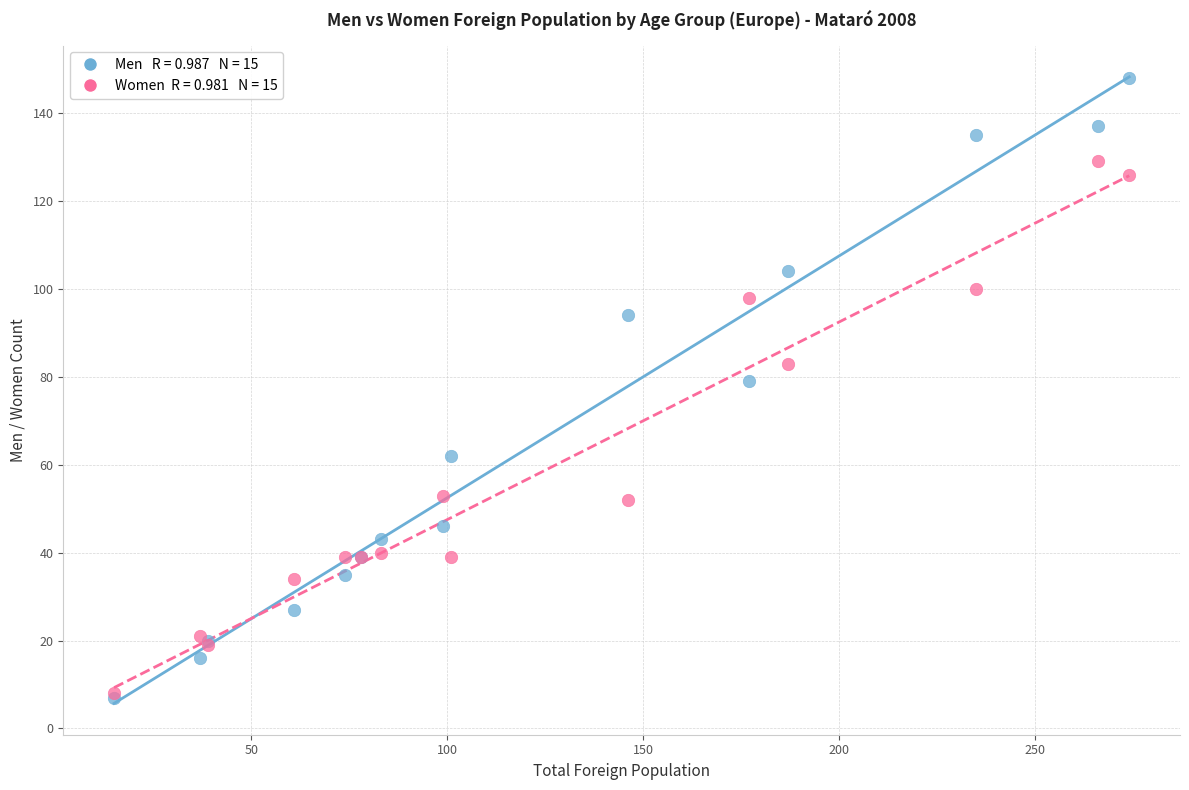

Across all series, what Y value is closest to 77?

79